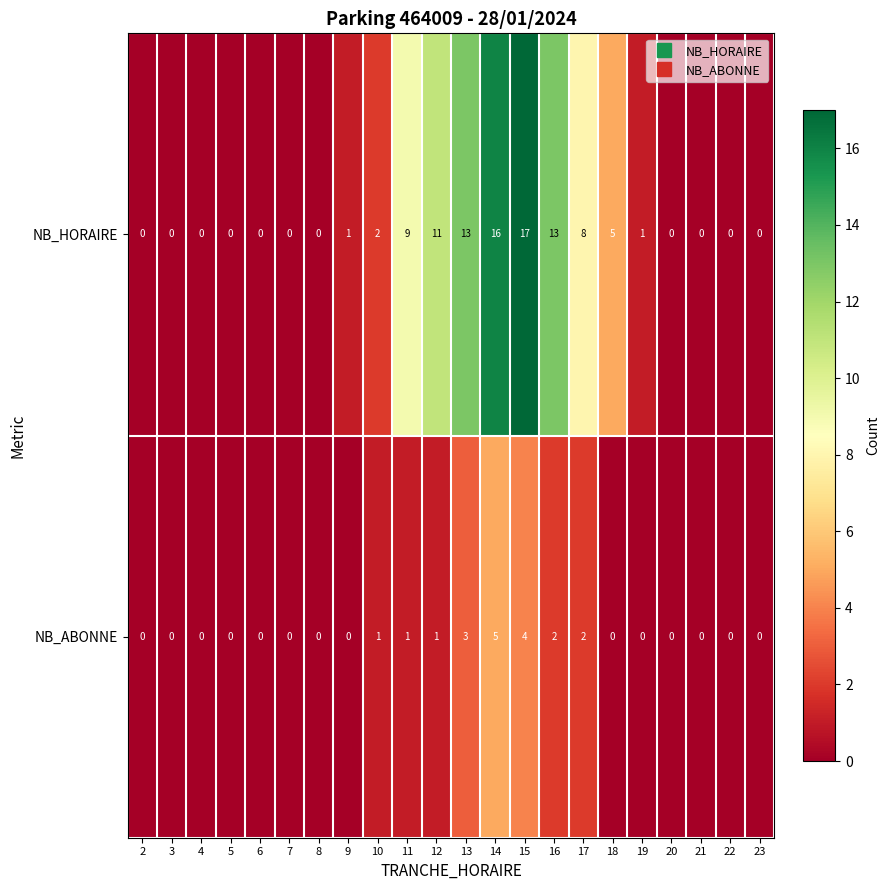

Rank the series at 19 from highest to lowest value.

NB_HORAIRE, NB_ABONNE